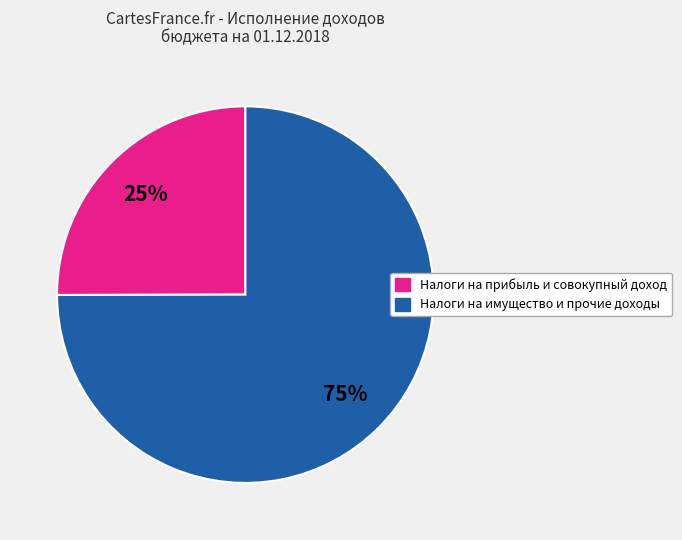

Does any single category account for the majority?

Yes